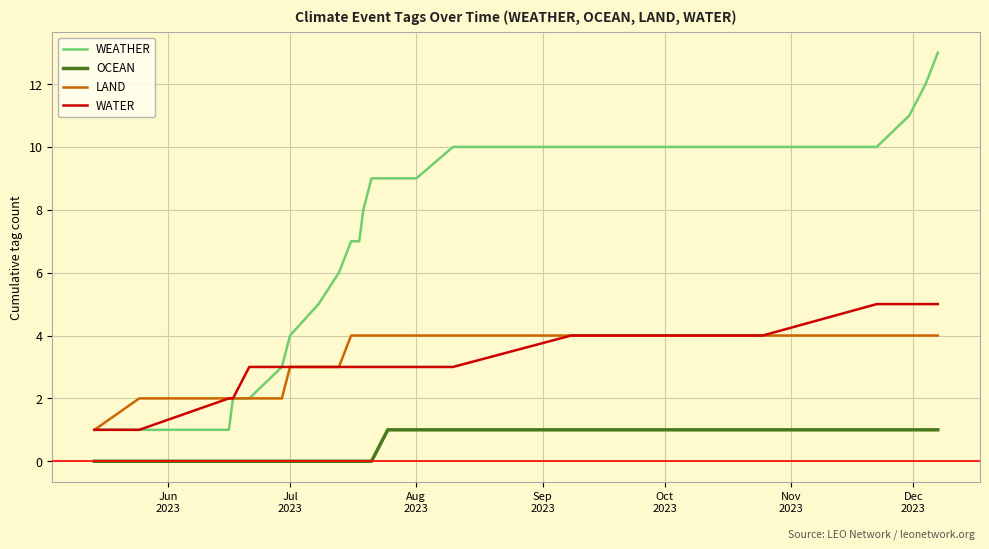

Which series has the largest total across all categories?

WEATHER